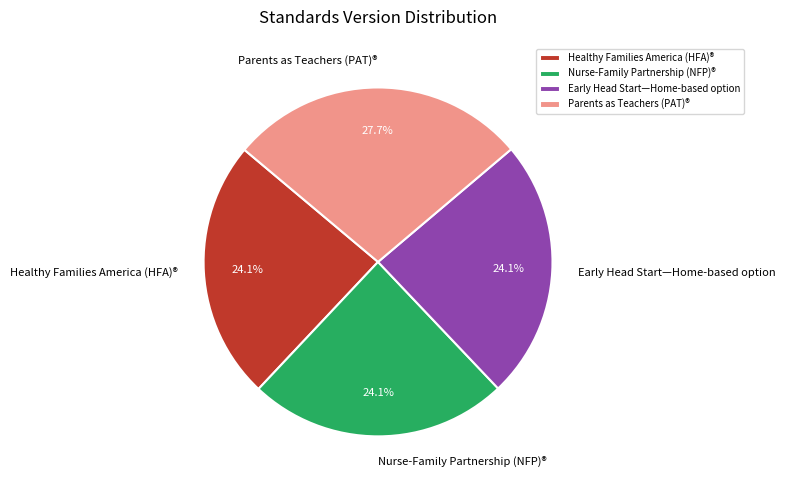

How many slices are in this pie chart?

4